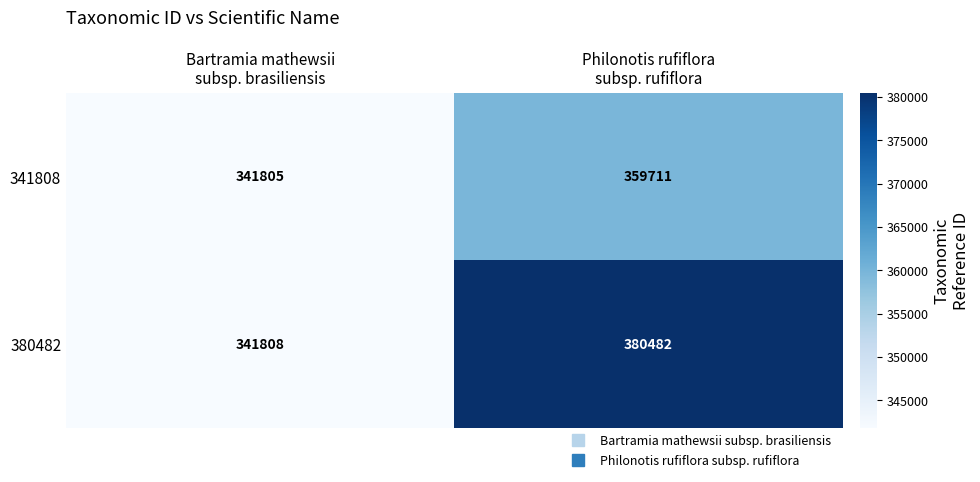

What is the greatest value displayed?

380482